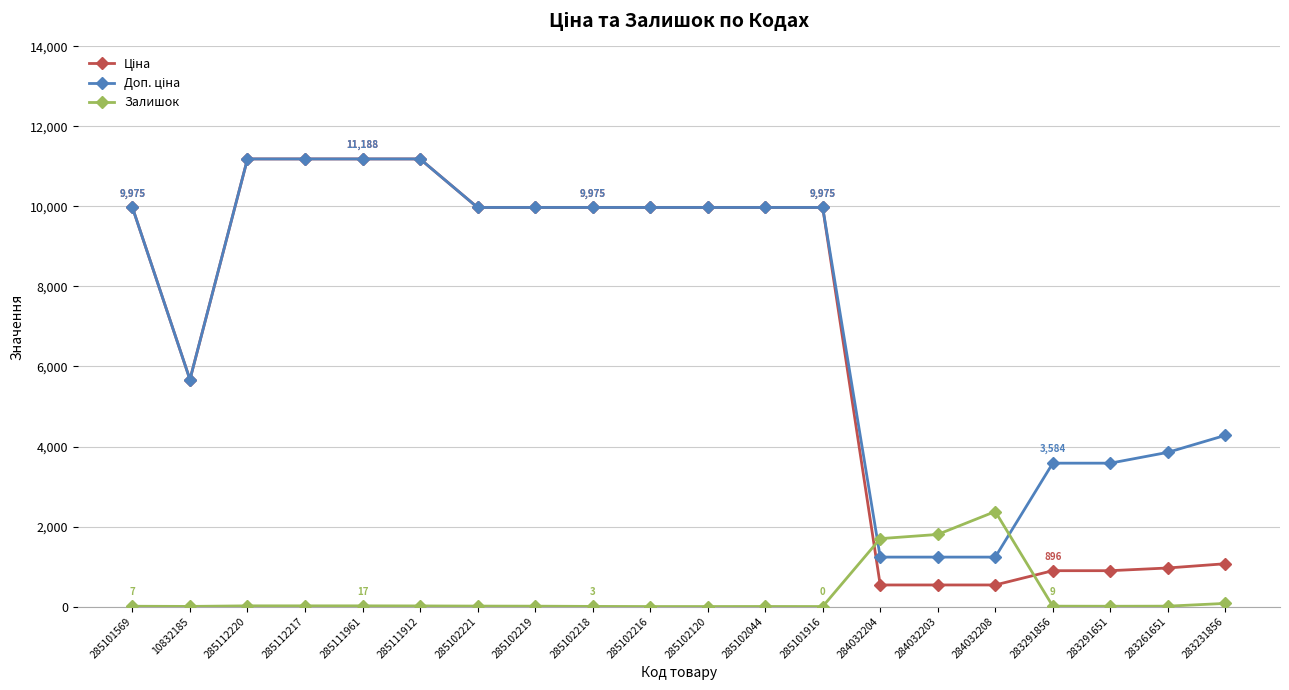

What is the sum of the Залишок values at 284032203 and 285111961?

1819.0